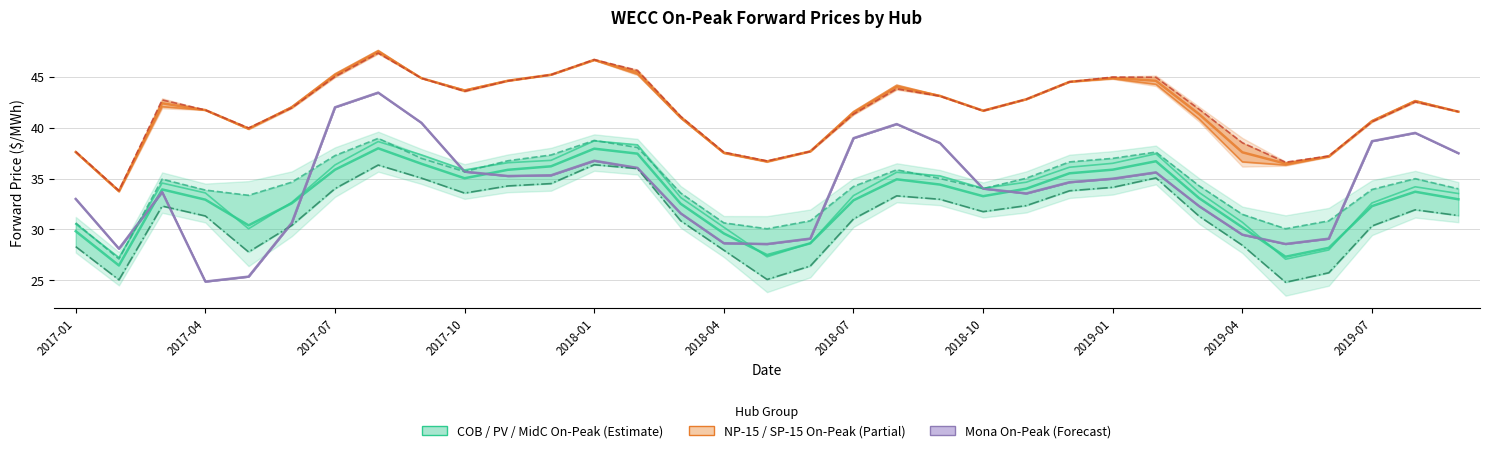

Does the chart display data point markers on the line(s)?

No